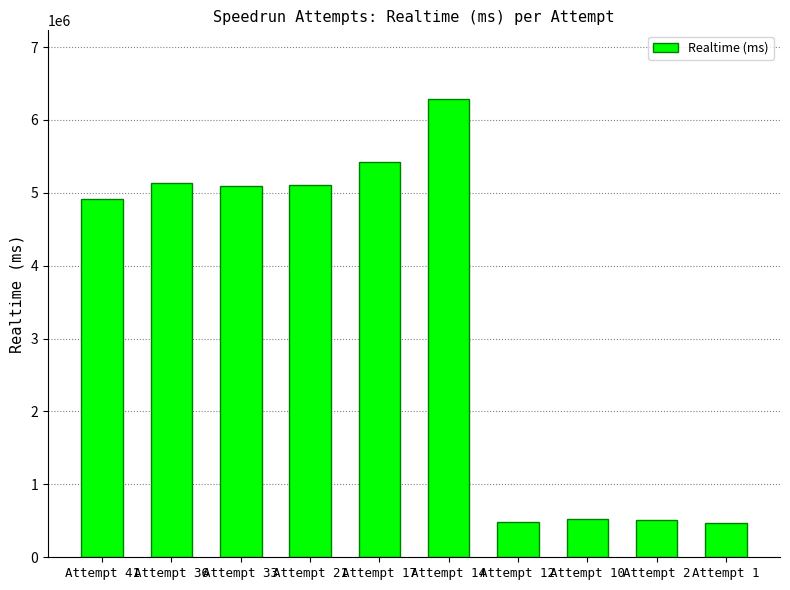

What is the difference between the values at Attempt 1 and Attempt 41?

4441578